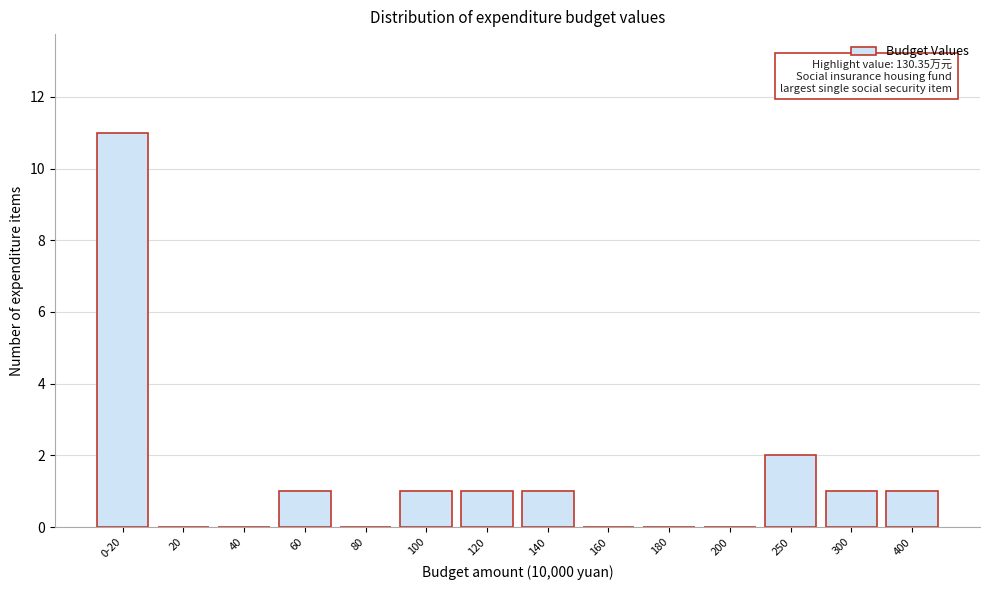

Reading left to right, extract all data points from this chart.

0-20=11	20=0	40=0	60=1	80=0	100=1	120=1	140=1	160=0	180=0	200=0	250=2	300=1	400=1